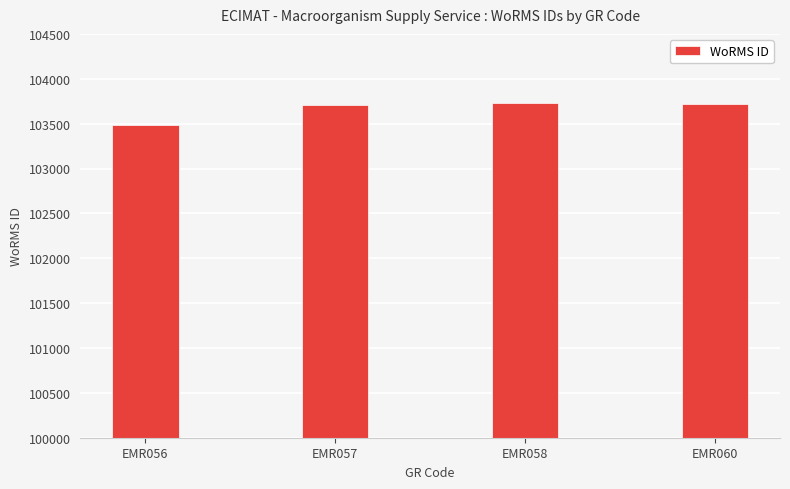

What is the difference between the second highest and minimum values?

241